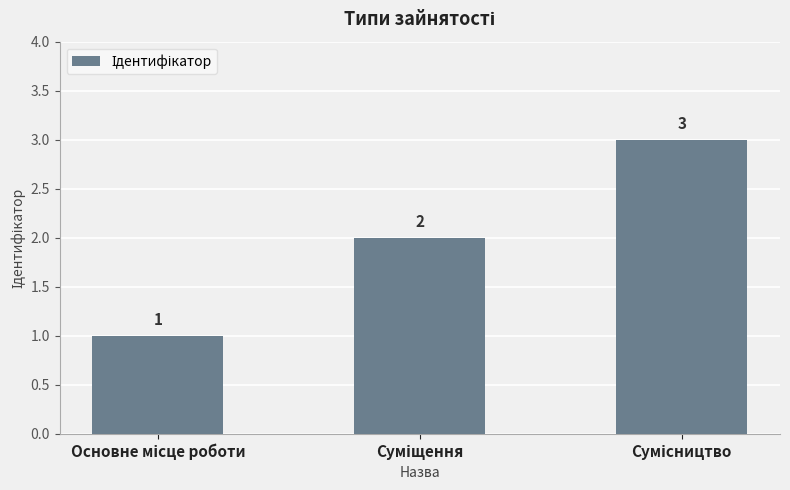

What is the value of the 3rd bar from the left?

3